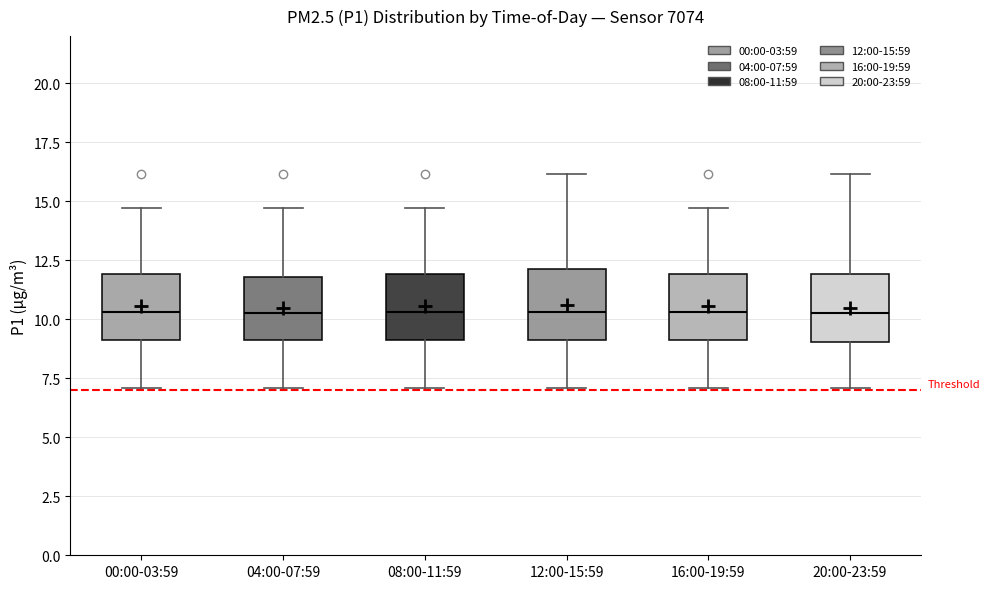

Reading left to right, read every box against the y-axis: the position of its median line, the range the box covers, and the ends of its whiskers. The values are not printed on the chart, so give them approximately, as read against the axis.

00:00-03:59: median 10.5, box 9.0 to 12.0, whiskers 7.0 to 14.5
04:00-07:59: median 10.5, box 9.0 to 12.0, whiskers 7.0 to 14.5
08:00-11:59: median 10.5, box 9.0 to 12.0, whiskers 7.0 to 14.5
12:00-15:59: median 10.5, box 9.0 to 12.0, whiskers 7.0 to 16.0
16:00-19:59: median 10.5, box 9.0 to 12.0, whiskers 7.0 to 14.5
20:00-23:59: median 10.5, box 9.0 to 12.0, whiskers 7.0 to 16.0